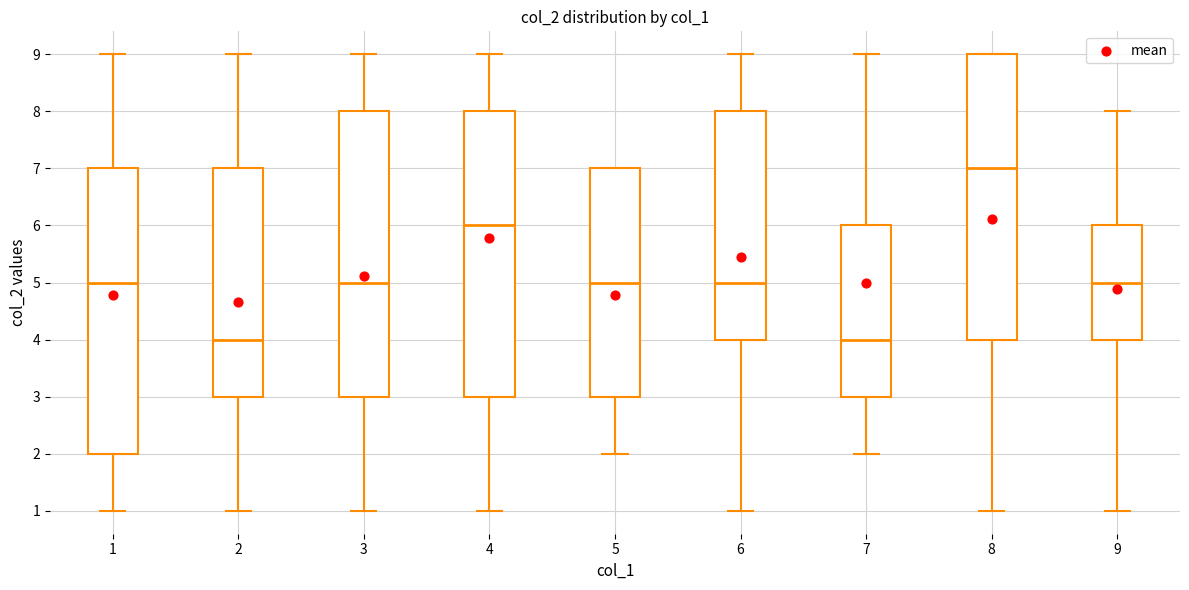

Where does the lower whisker of the box at x = 5 end on the y-axis? The values are not printed on the chart, so give them approximately, as read against the axis.

2